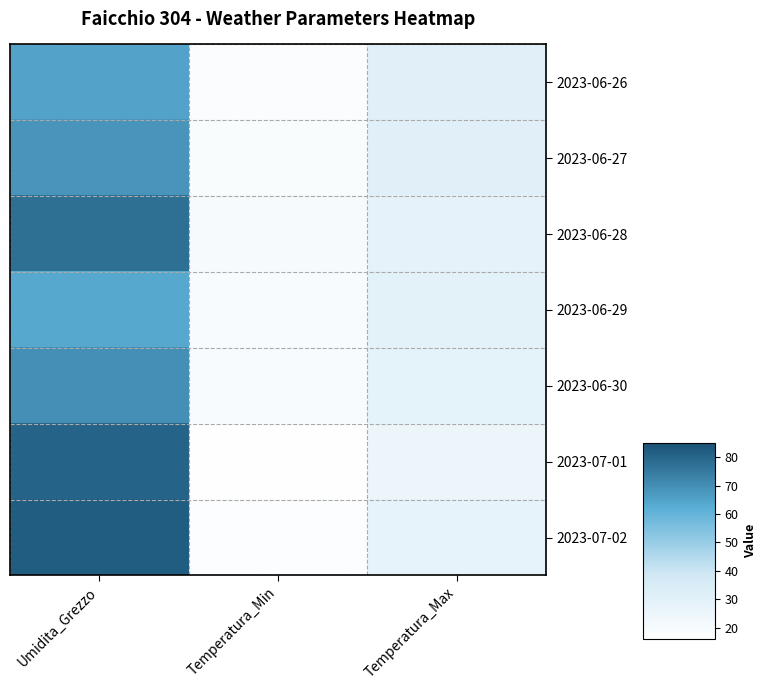

At how many categories does at least one series exceed 59?

1